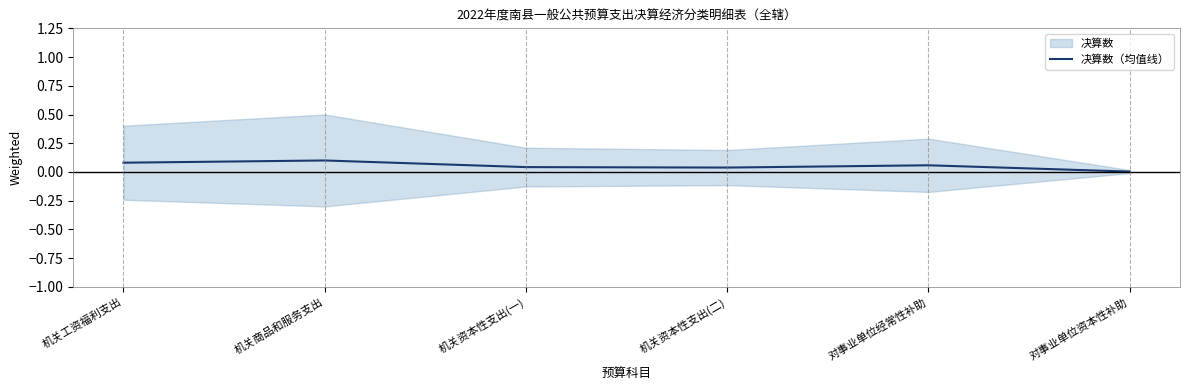

Is it true that the value at 对事业单位资本性补助 is 0.0?

True